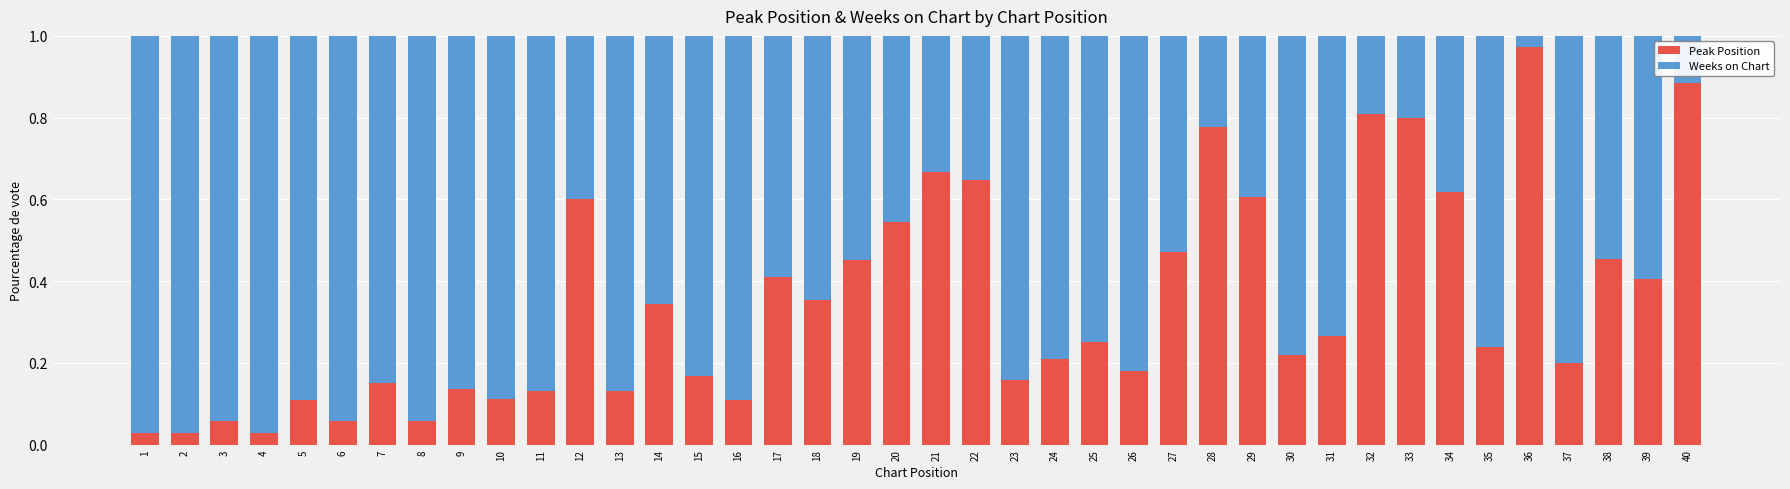

At which label does Peak Position reach its peak?

36